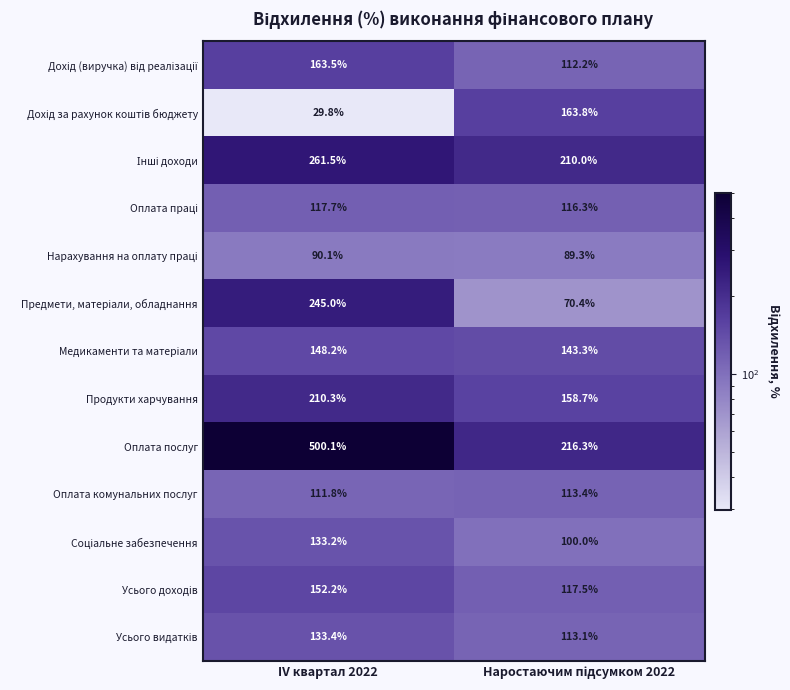

True or false: Оплата комунальних послуг has a value of 111.8 at IV квартал 2022.

True